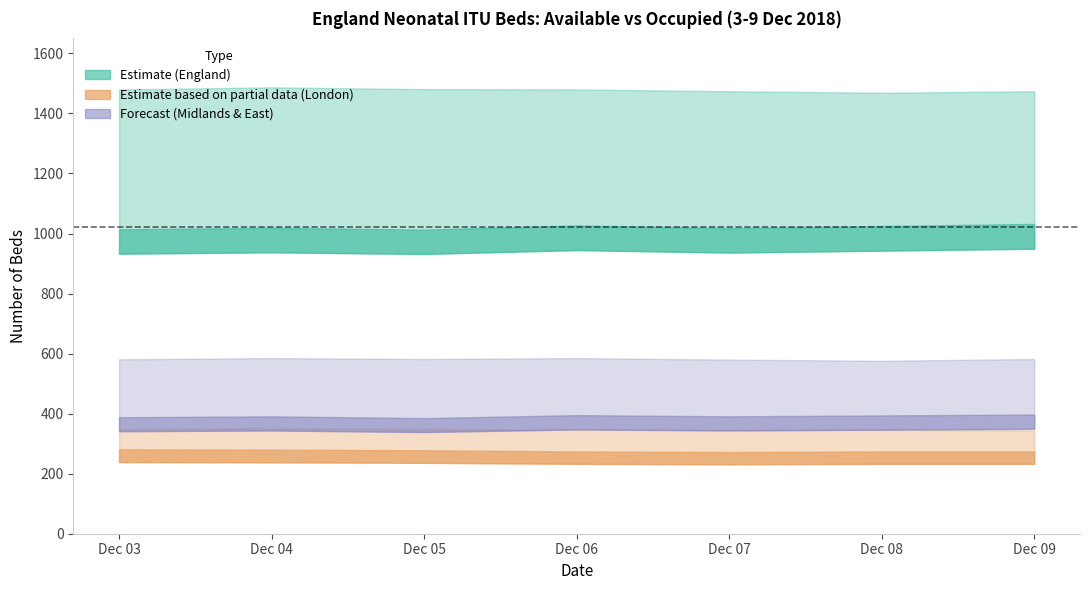

The value of Neo Int Care Occ (Dec 03) at Dec 08 is 1025. True or false?

True